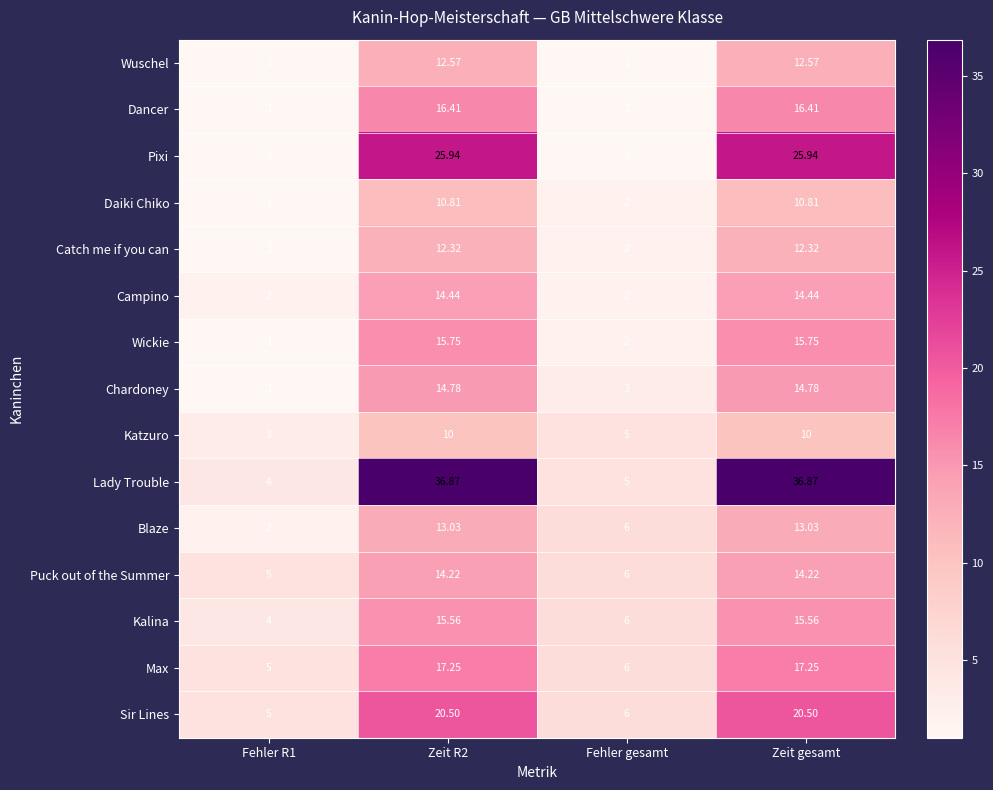

Rank the series at Zeit gesamt from lowest to highest value.

Katzuro, Daiki Chiko, Catch me if you can, Wuschel, Blaze, Puck out of the Summer, Campino, Chardoney, Kalina, Wickie, Dancer, Max, Sir Lines, Pixi, Lady Trouble